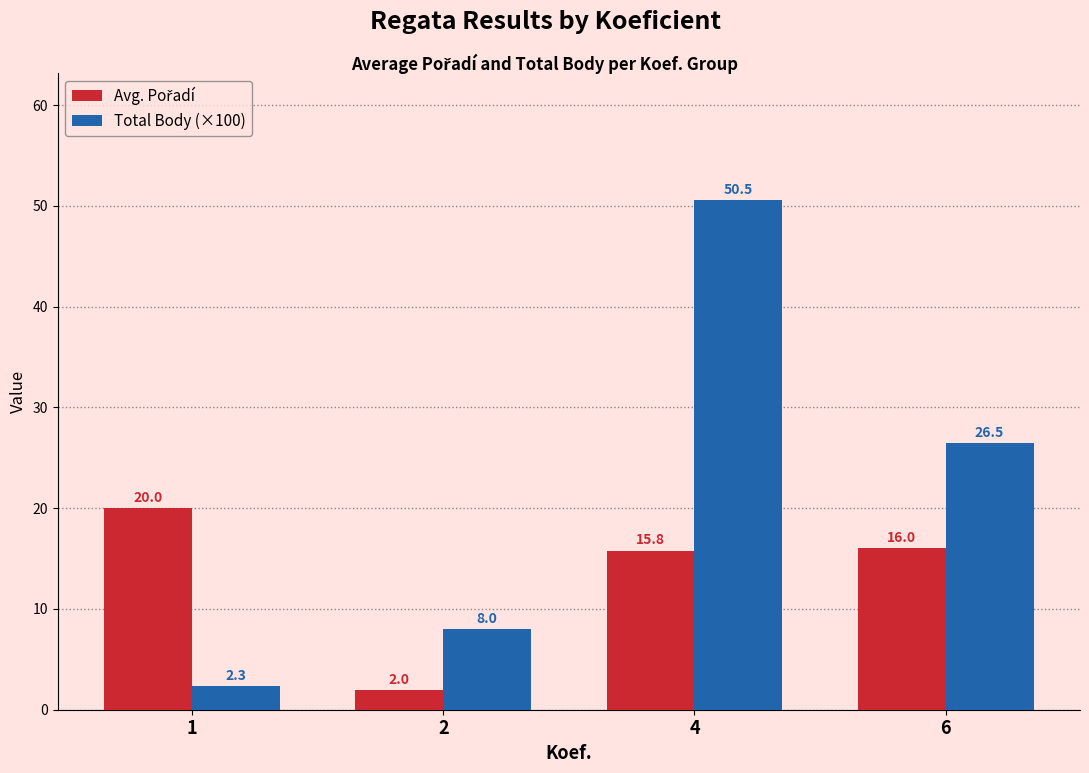

What is the average value of the Total Body (×100) series?

21.8